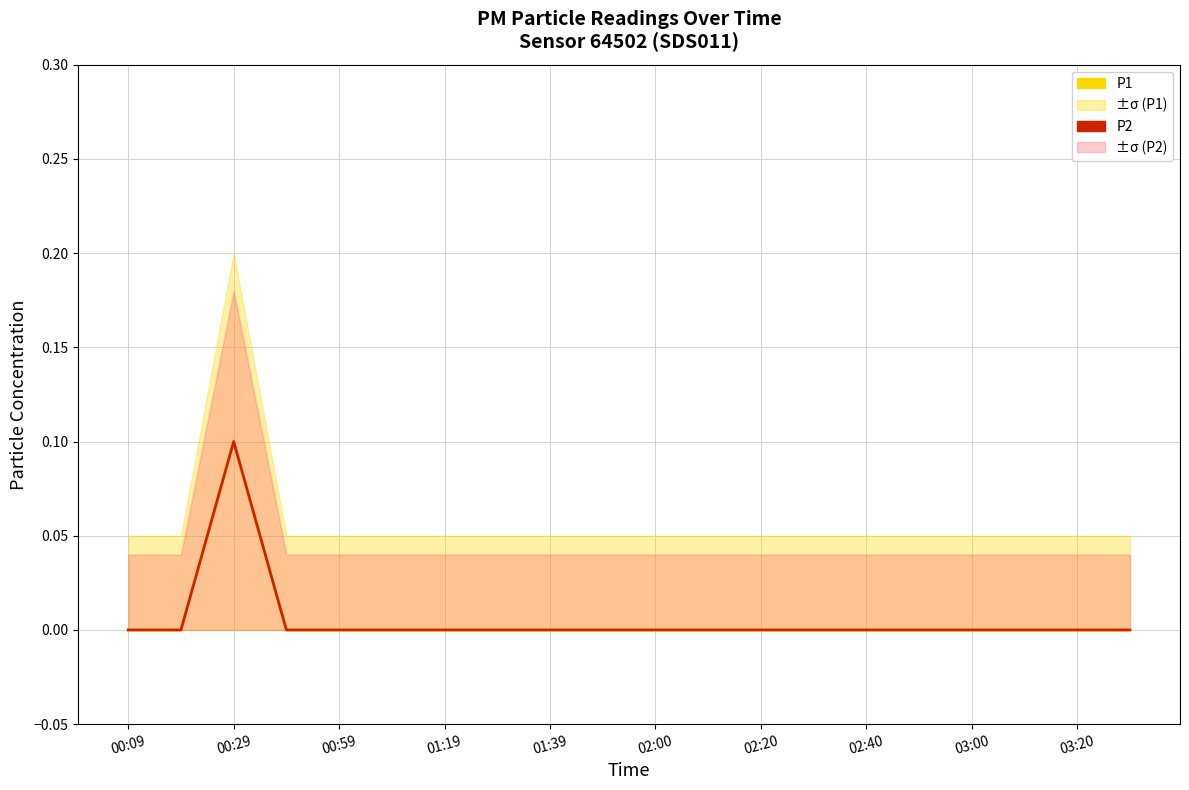

Which series has the largest total across all categories?

P1